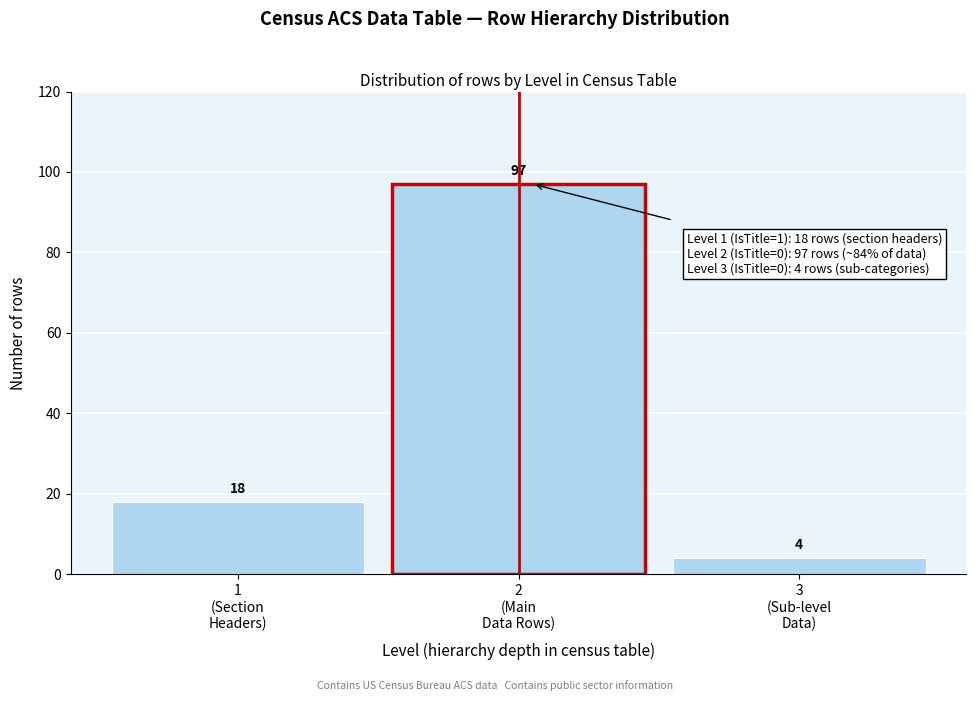

Reading right to left, extract all data points from this chart.

4	97	18